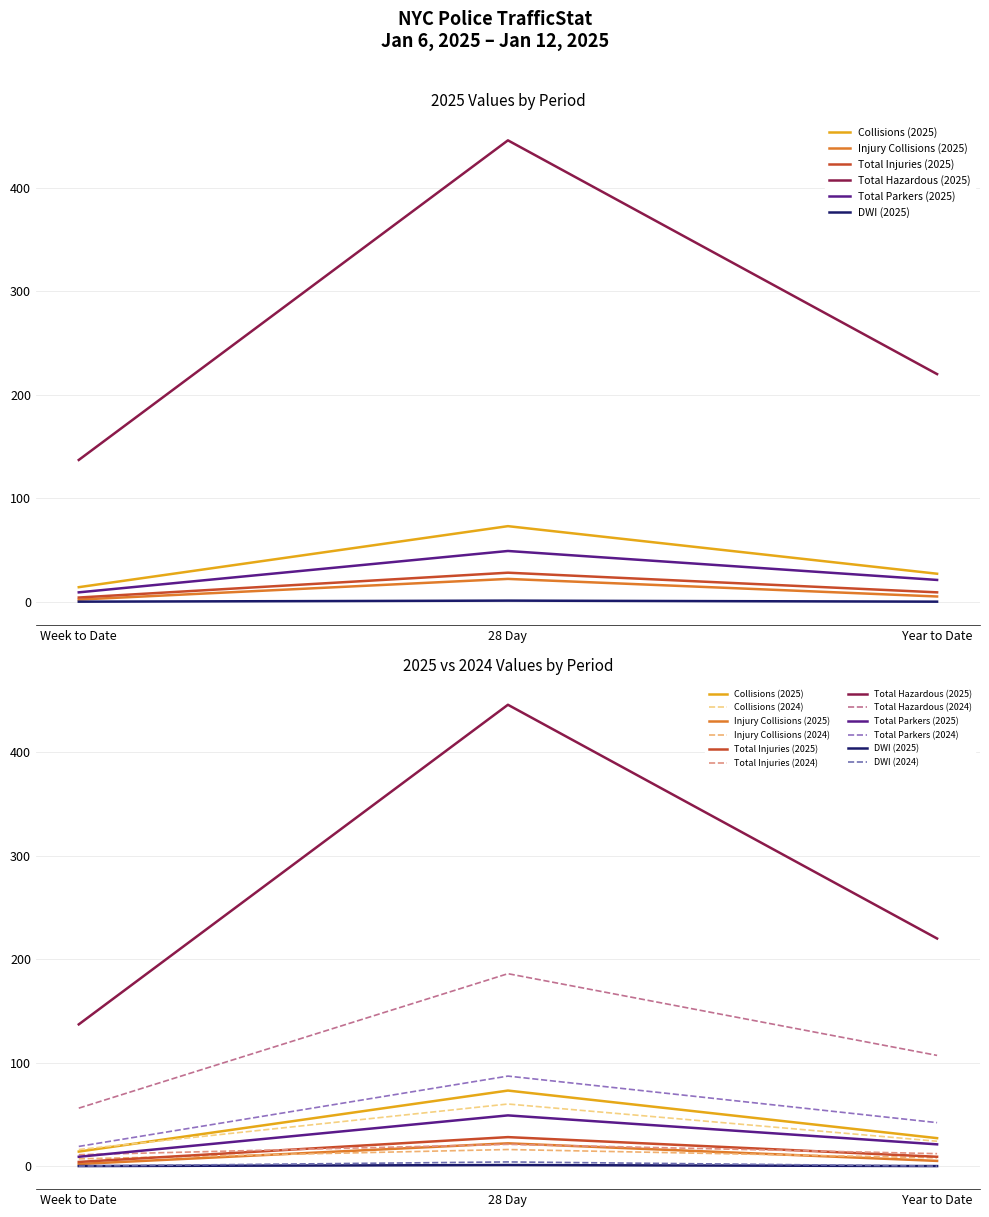

At which category is the sum across all series the highest?

28 Day